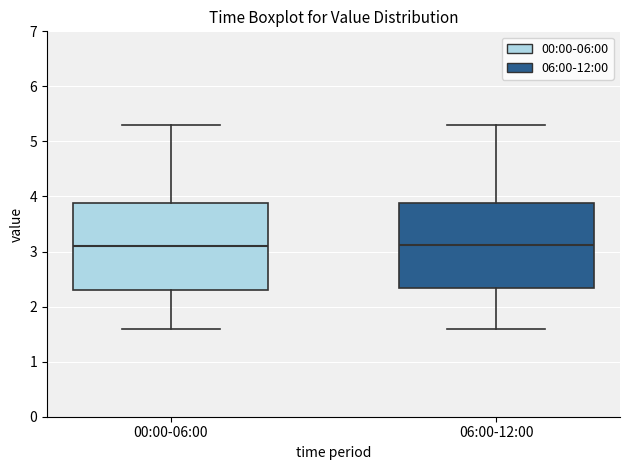

Reading left to right, read every box against the y-axis: the position of its median line, the range the box covers, and the ends of its whiskers. The values are not printed on the chart, so give them approximately, as read against the axis.

00:00-06:00: median 3.1, box 2.3 to 3.9, whiskers 1.6 to 5.3
06:00-12:00: median 3.1, box 2.3 to 3.9, whiskers 1.6 to 5.3